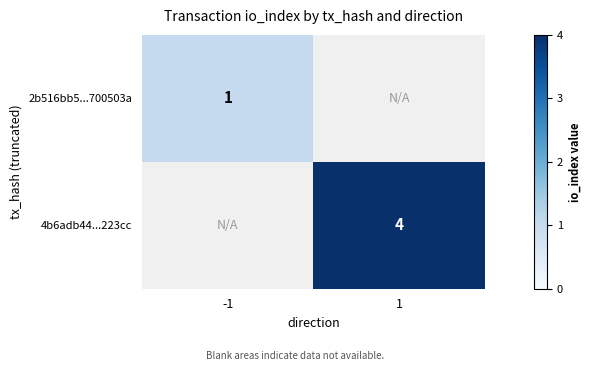

Is the value of 4b6adb44...223cc at 1 greater than the value of 2b516bb5...700503a at -1?

Yes